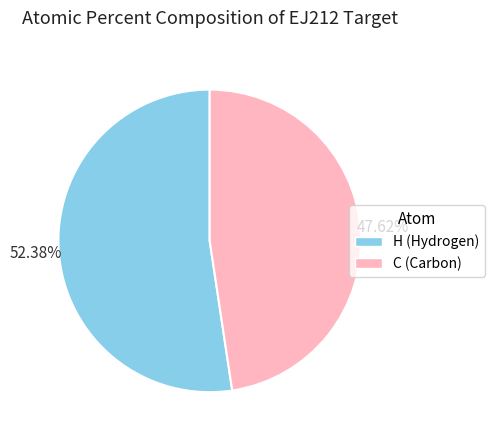

Is it true that H is 47% of the pie?

False